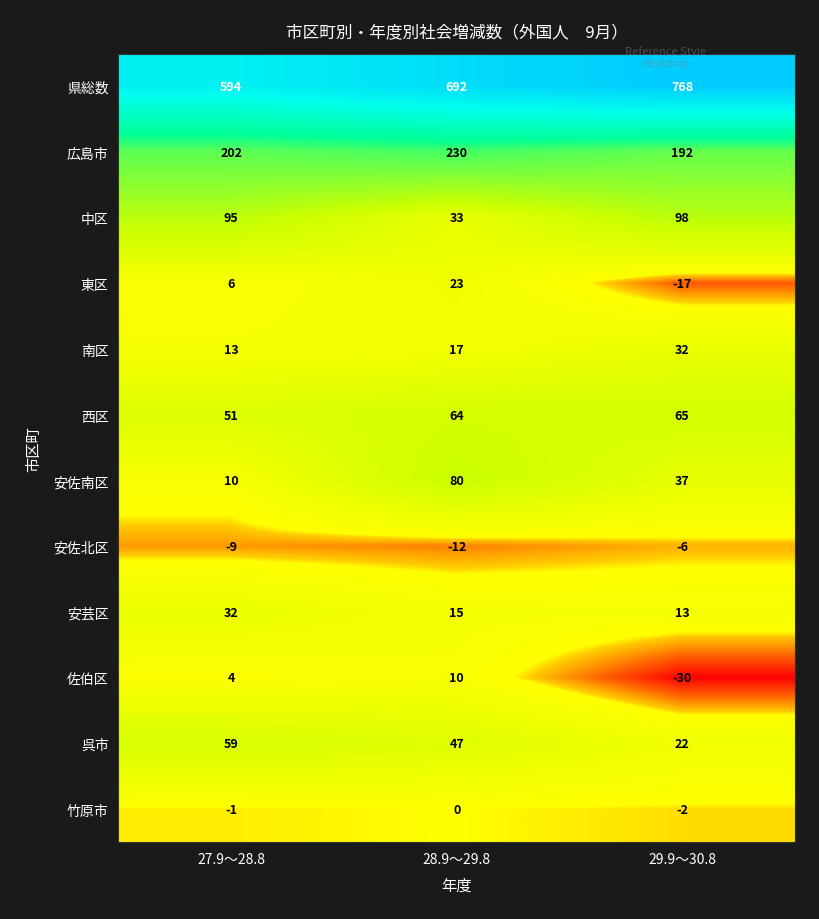

What is the total value across all series at 28.9～29.8?

1199